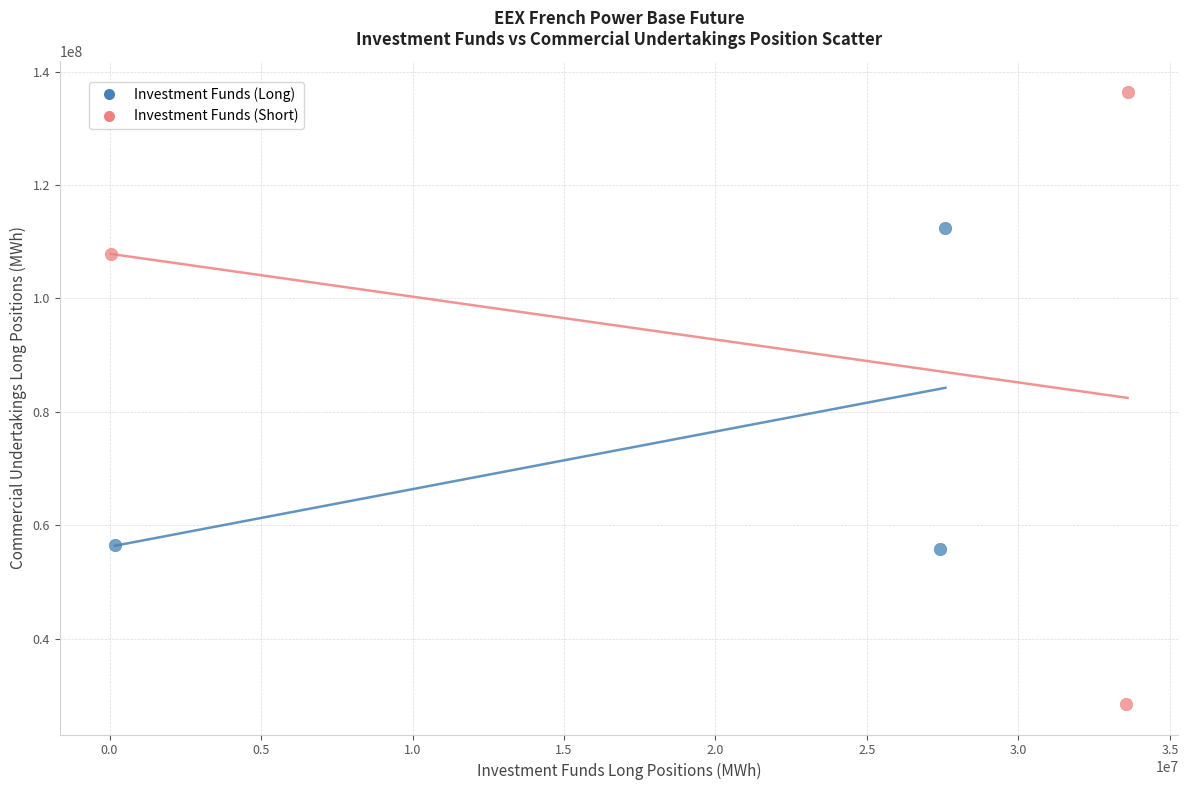

Which series contains the highest Y value?

Investment Funds (Short)